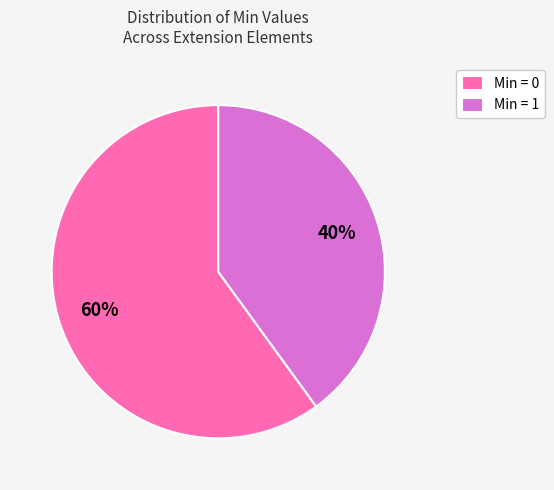

How many segments does this pie chart have?

2